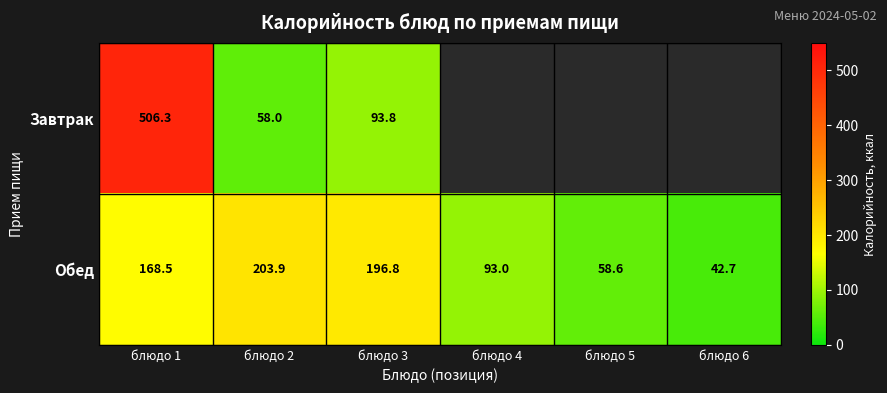

List the labels in order of Обед value, smallest first.

блюдо 6, блюдо 5, блюдо 4, блюдо 1, блюдо 3, блюдо 2